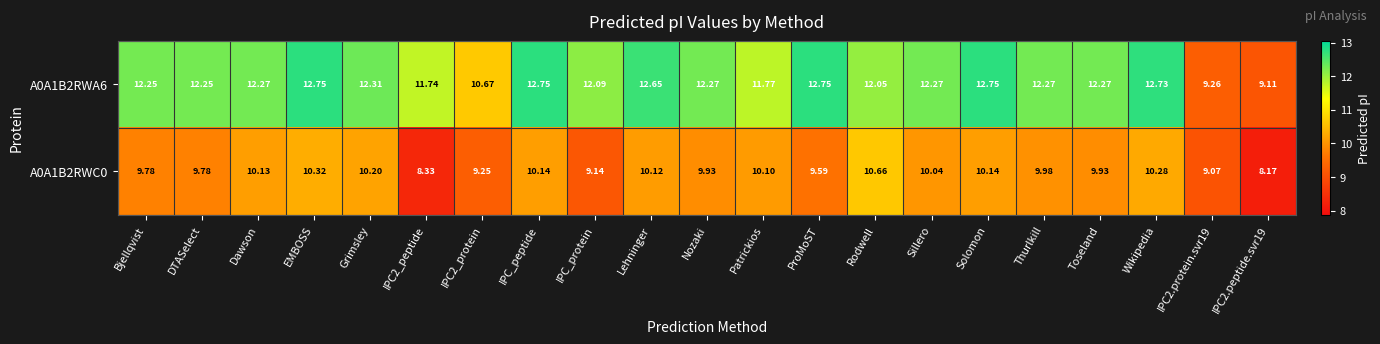

At which category is the sum across all series the highest?

EMBOSS